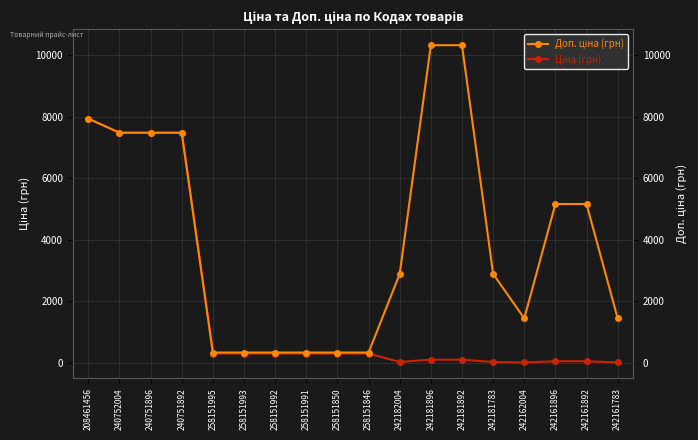

List the series in order of their overall mean, lowest first.

Ціна, Доп. ціна